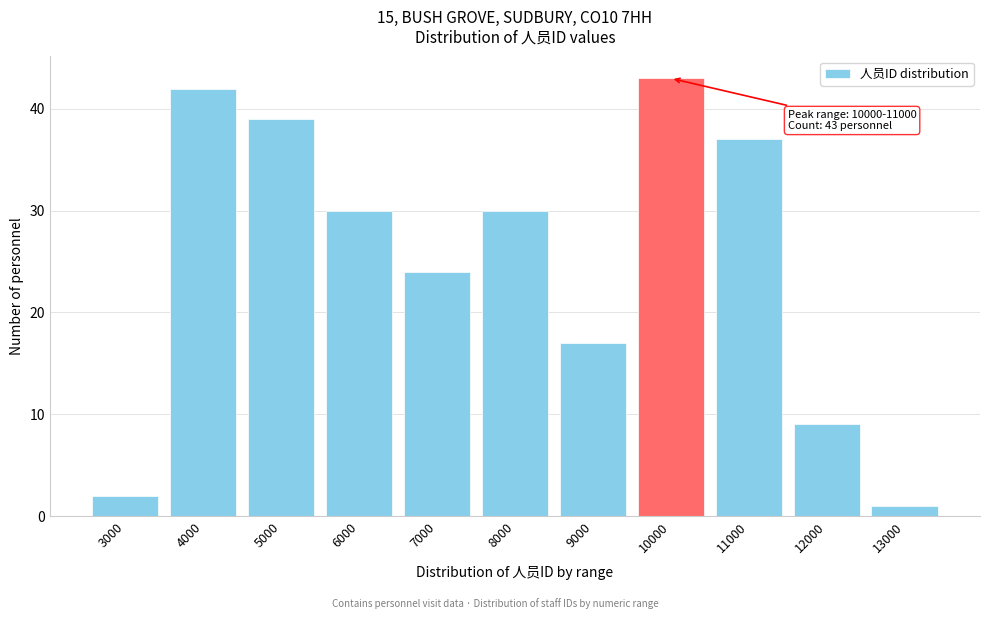

Reading right to left, list all the values displayed in this chart.

13000=1	12000=9	11000=37	10000=43	9000=17	8000=30	7000=24	6000=30	5000=39	4000=42	3000=2